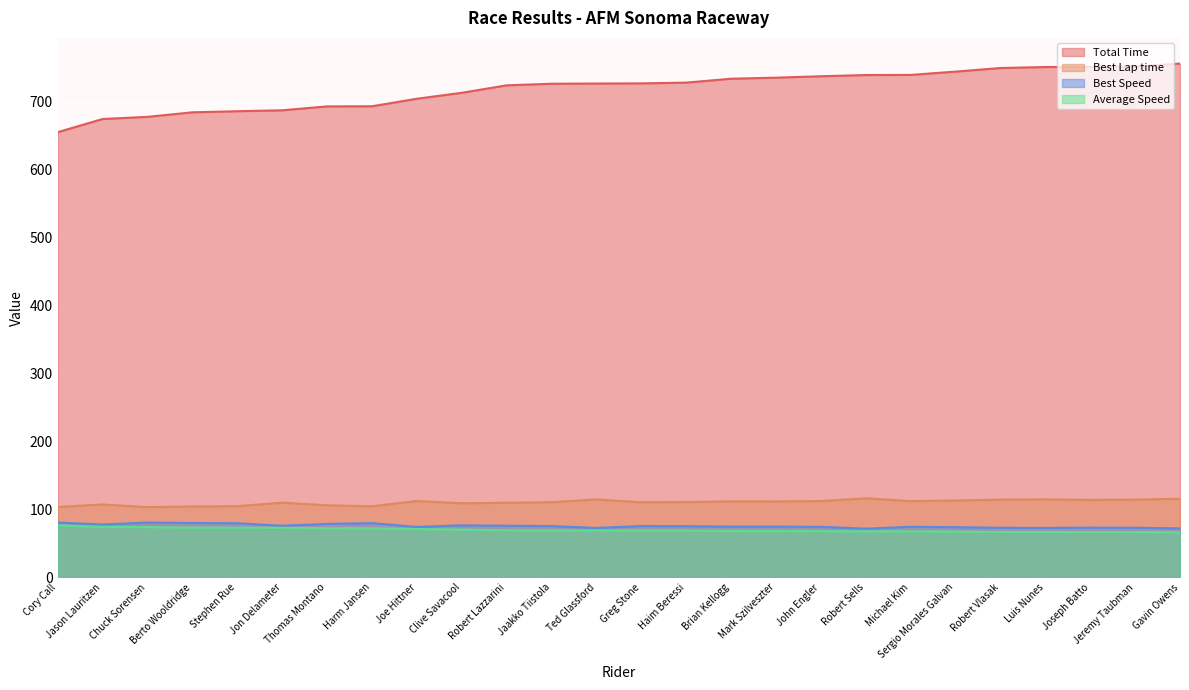

How many series are shown in this chart?

4